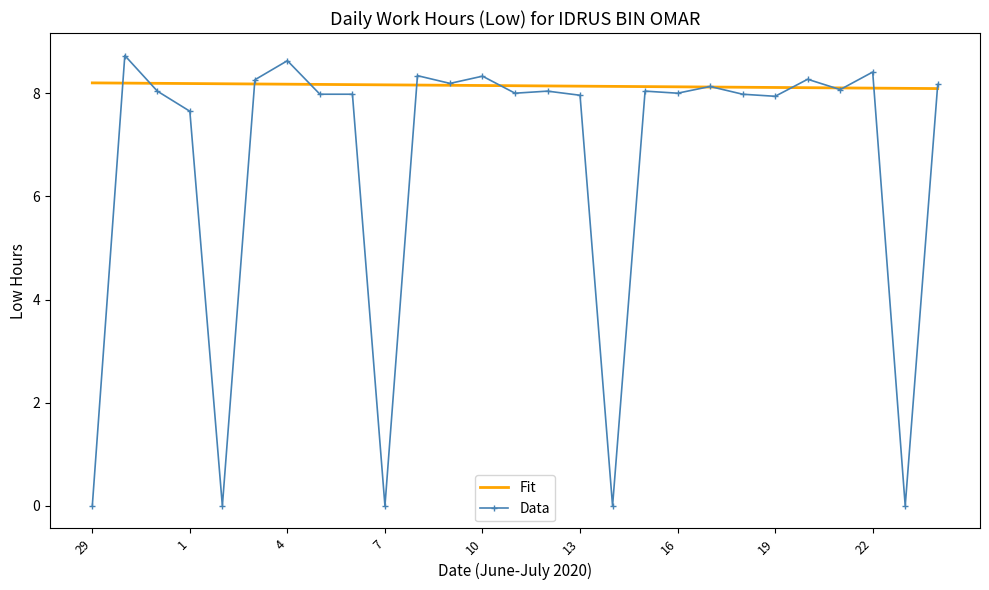

Which series has the largest range (max minus min)?

Data